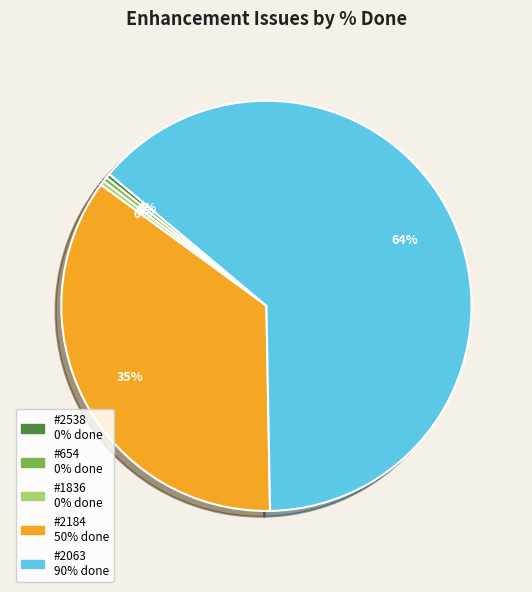

Is #2063 the majority of the pie?

Yes